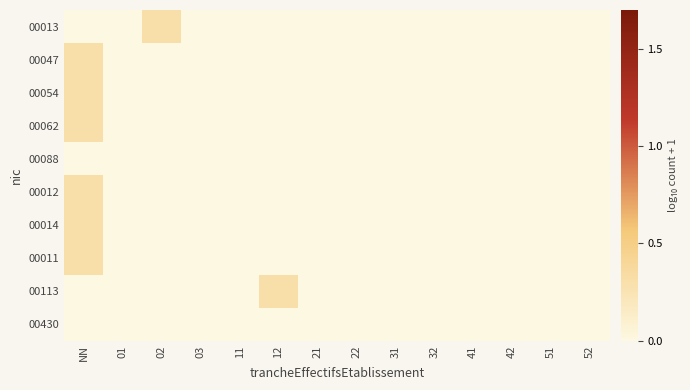

Between 01 and 02, which is larger?

02